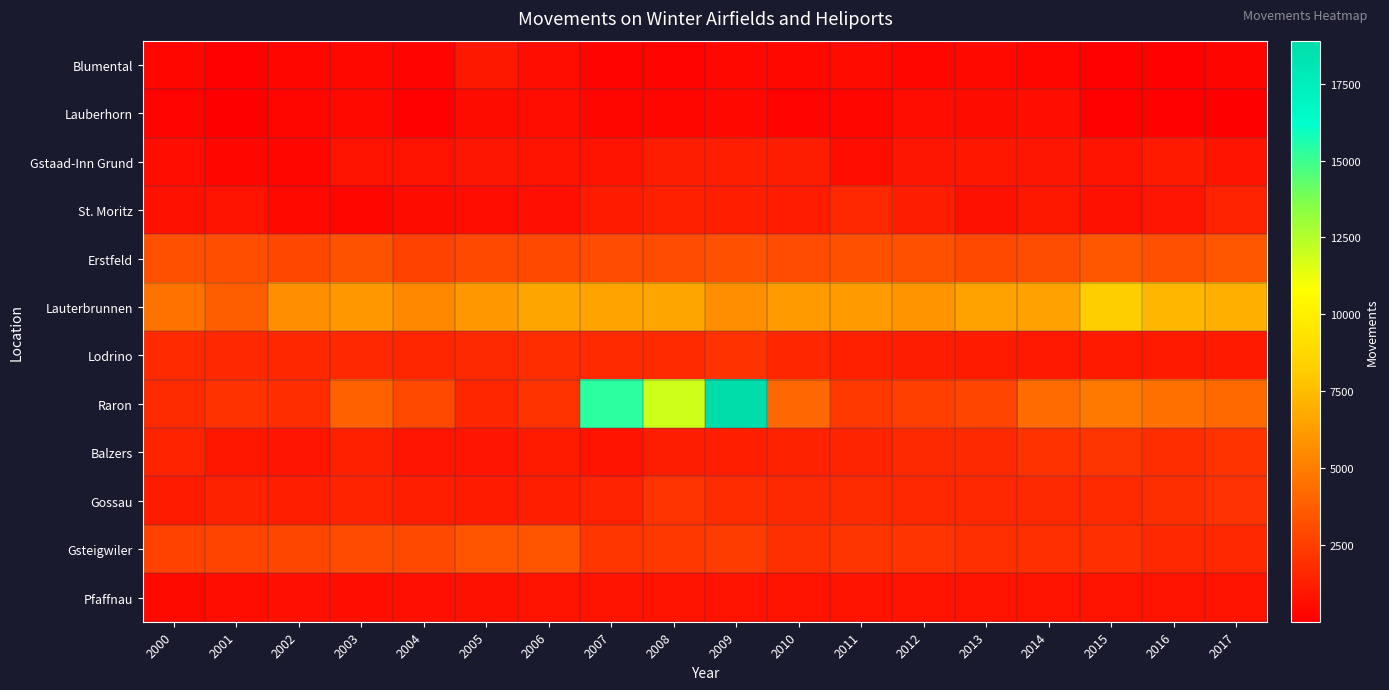

List the series in order of their peak value, lowest first.

Lauberhorn, Pfaffnau, Blumental, Gstaad-Inn Grund, St. Moritz, Lodrino, Gossau, Balzers, Gsteigwiler, Erstfeld, Lauterbrunnen, Raron